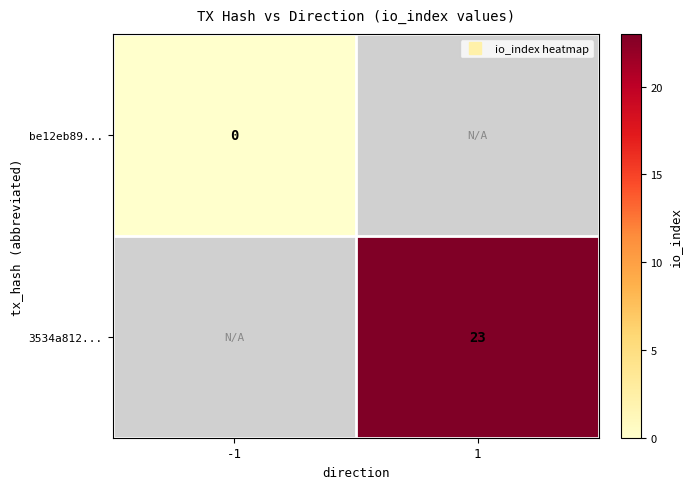

Is the value of be12eb89... at -1 greater than the value of 3534a812... at -1?

No